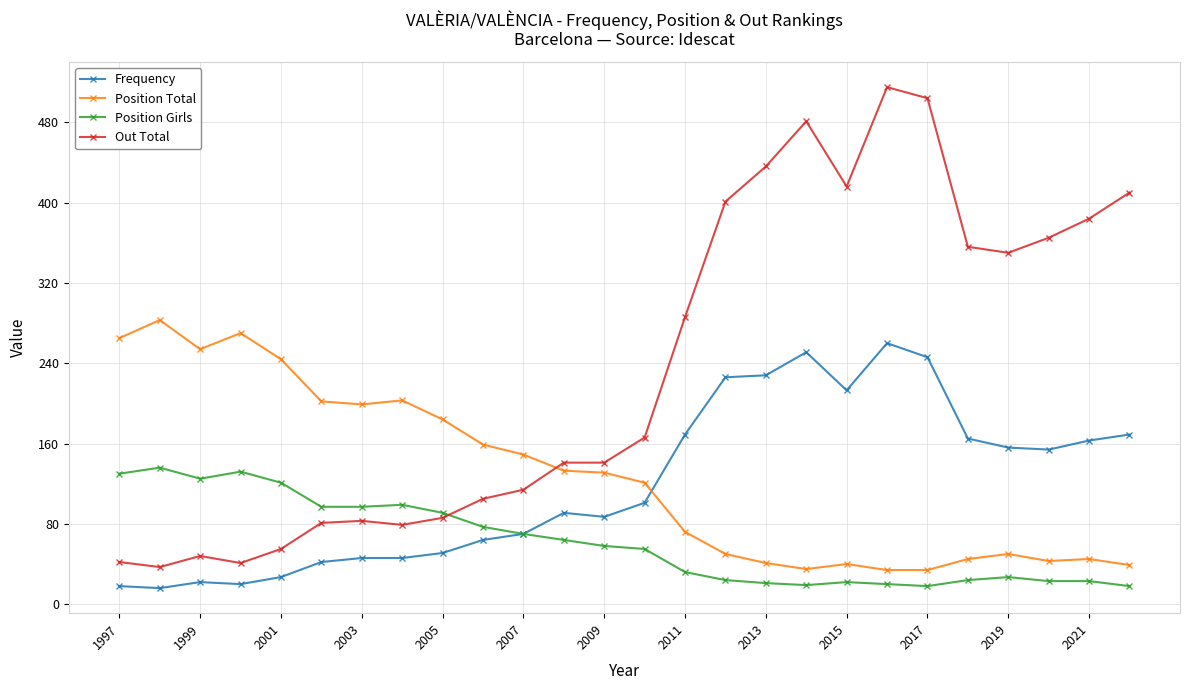

List the series in order of their peak value, highest first.

Out Total, Position Total, Frequency, Position Girls